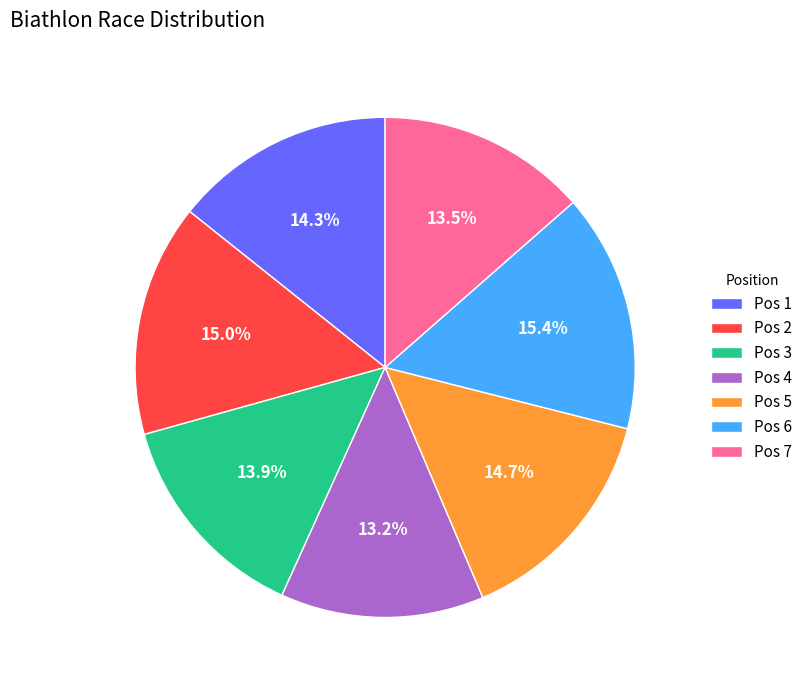

Which has a higher value, Pos 7 or Pos 5?

Pos 5